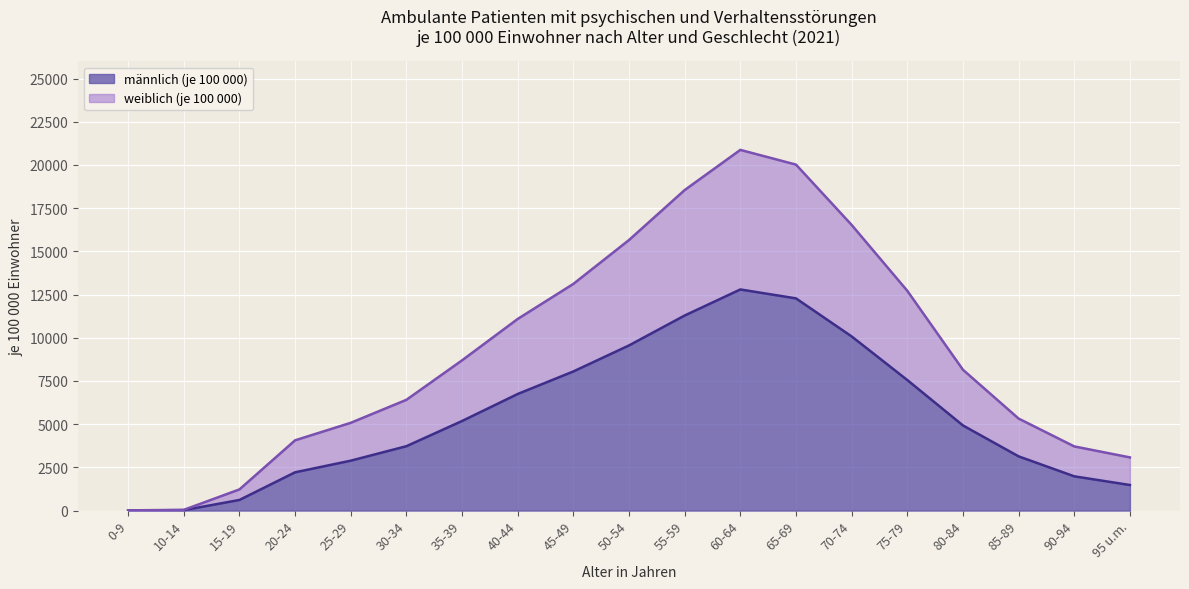

Is it true that weiblich (je 100 000) equals 5079 at 25-29?

True